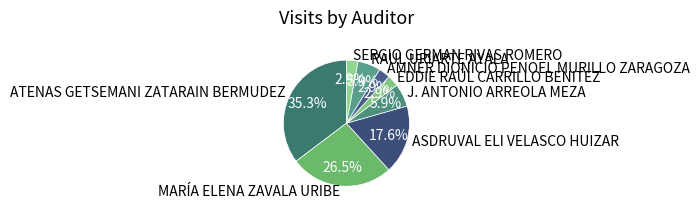

What is the ratio of the value at ASDRUVAL ELI VELASCO HUIZAR to the value at RAUL URIARTE AYALA?

3.0